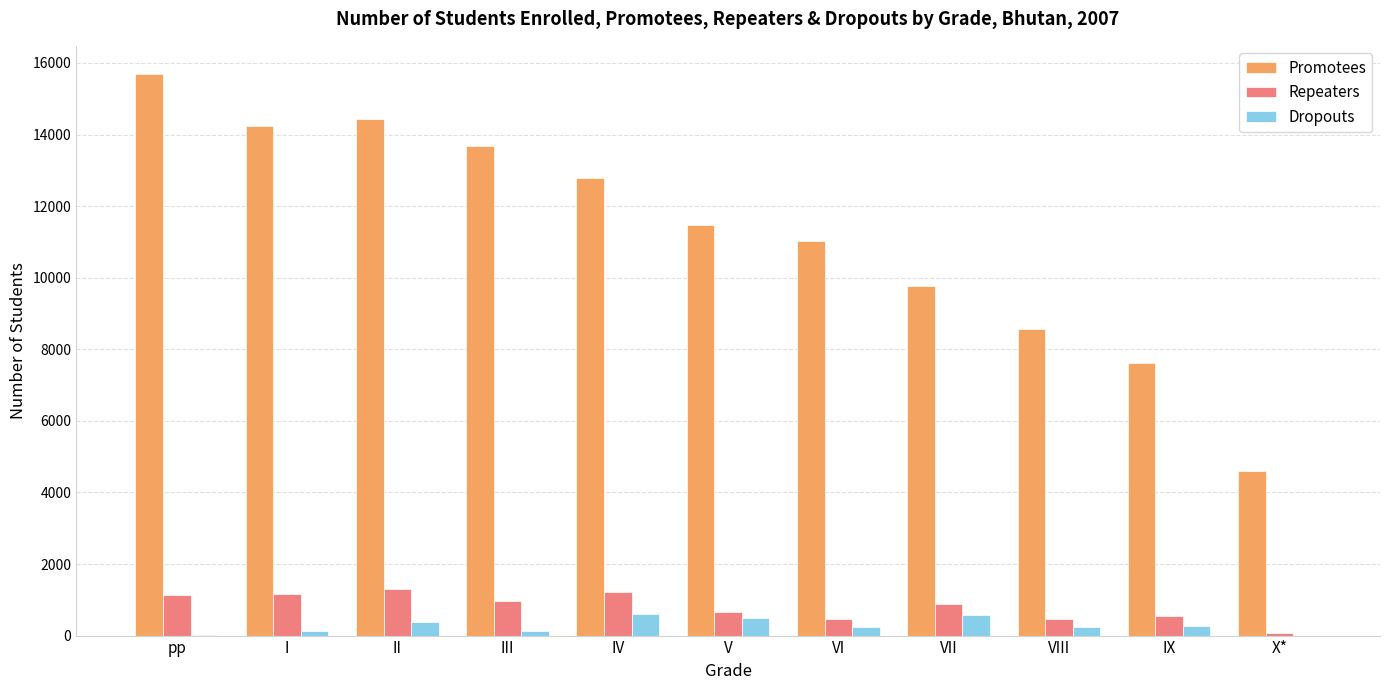

Between III and V, which series saw the biggest shift?

Promotees